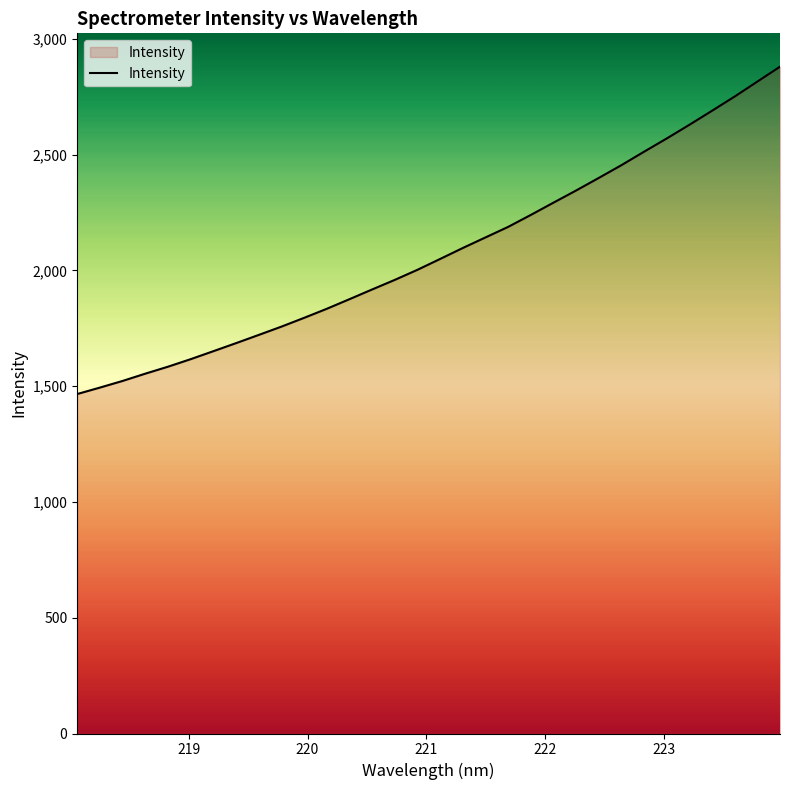

What is the difference between the maximum and minimum values?

1414.0